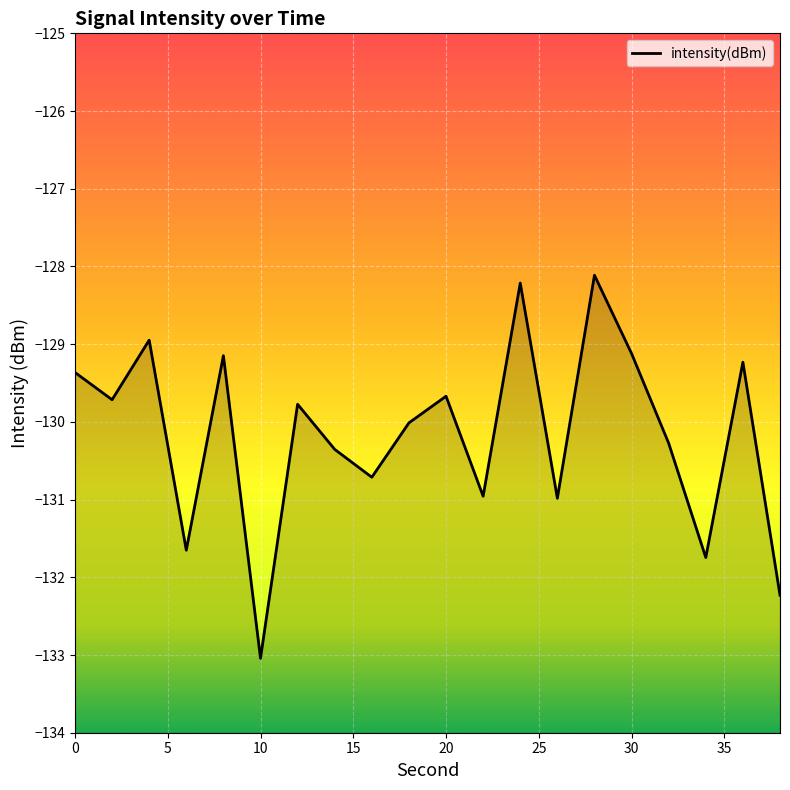

The value at 10 is -65.9. True or false?

False